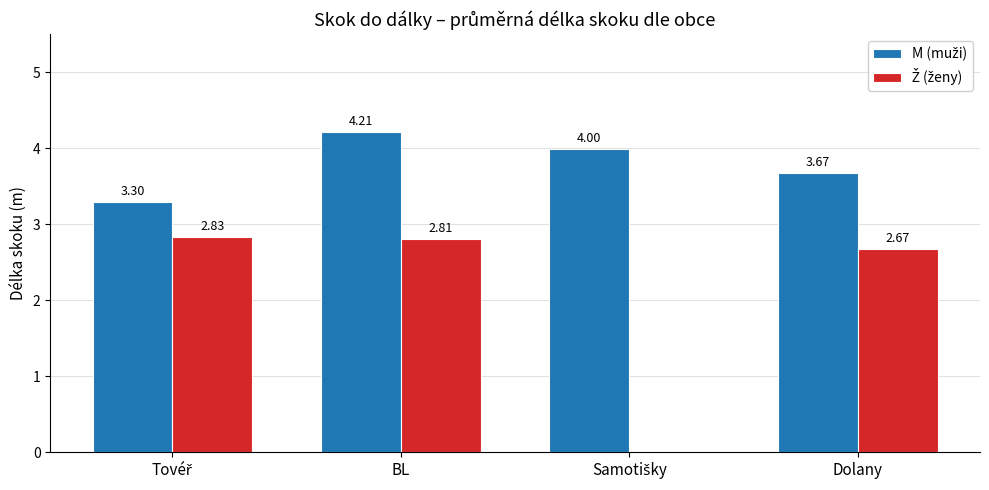

Are the bars grouped side by side (vs. stacked)?

Yes